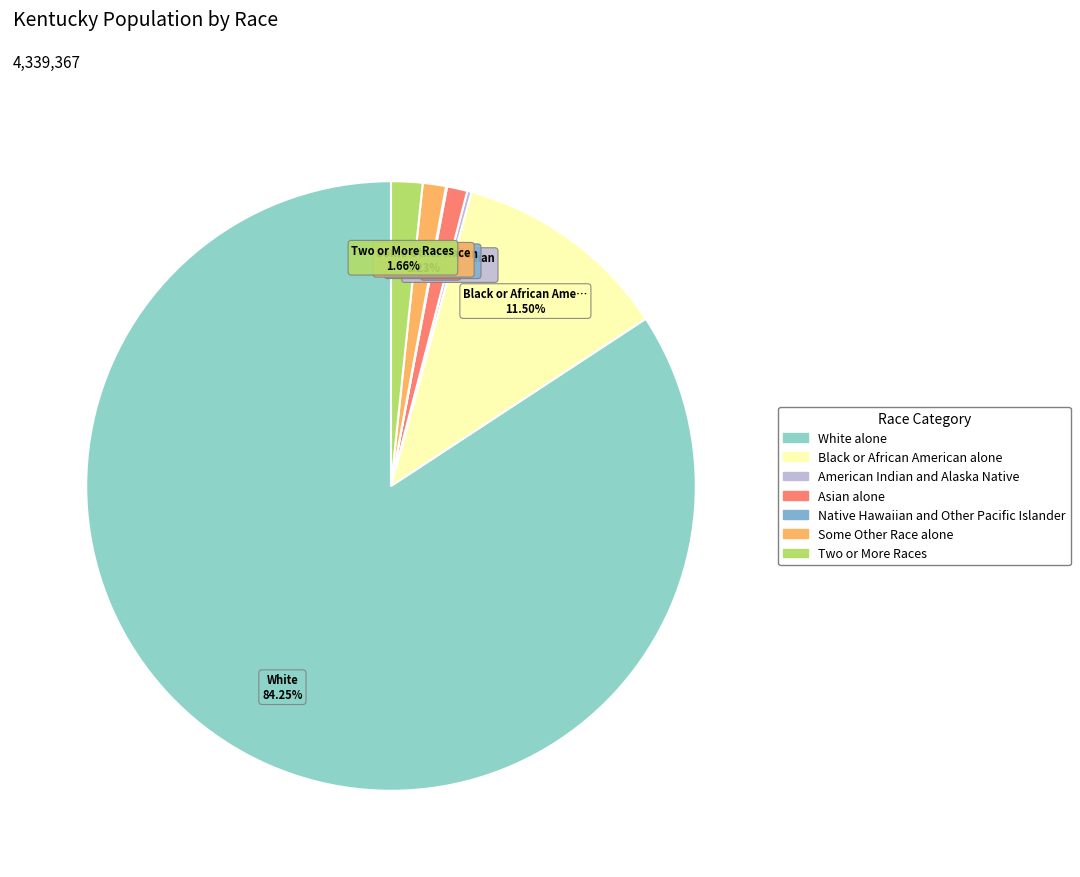

Is it true that Native Hawaiian and Other Pacific Islander is 11% of the pie?

False